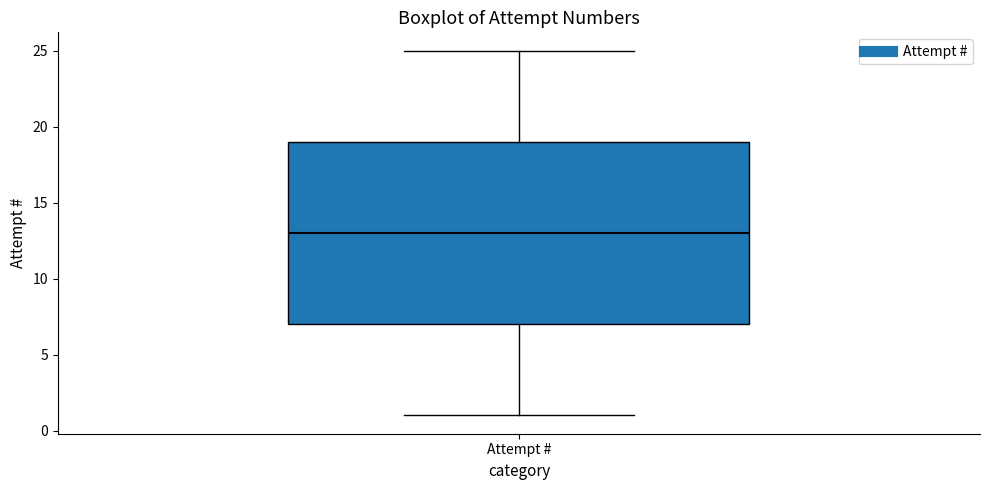

Transcribe this box plot: give where the median line is, the range the box spans, and where the two whiskers end, as read against the y-axis. The values are not printed on the chart, so give them approximately, as read against the axis.

median 13, box 7 to 19, whiskers 1 to 25